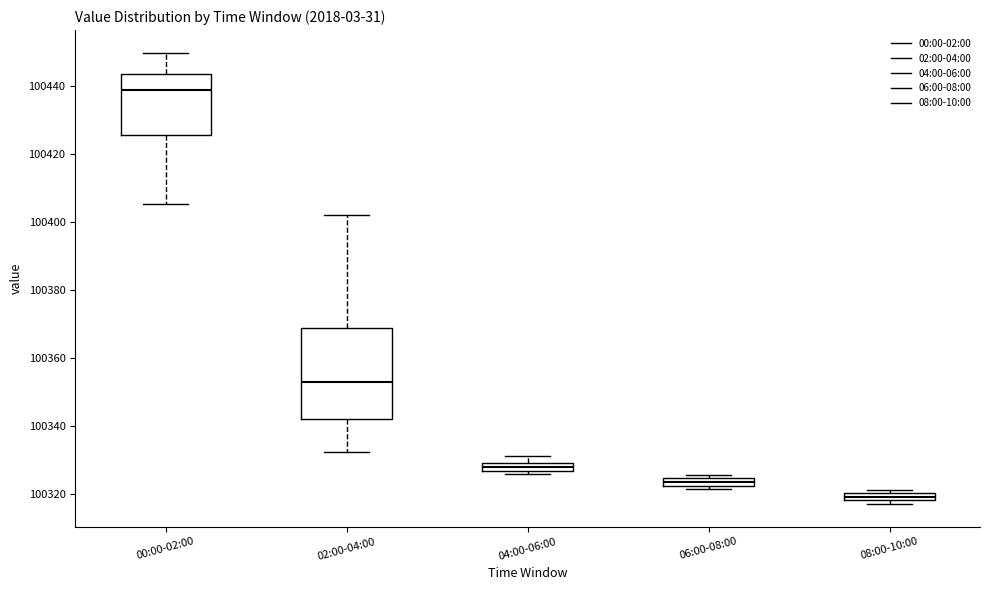

Where is the upper edge of the box for 04:00-06:00 on the y-axis? The values are not printed on the chart, so give them approximately, as read against the axis.

100330